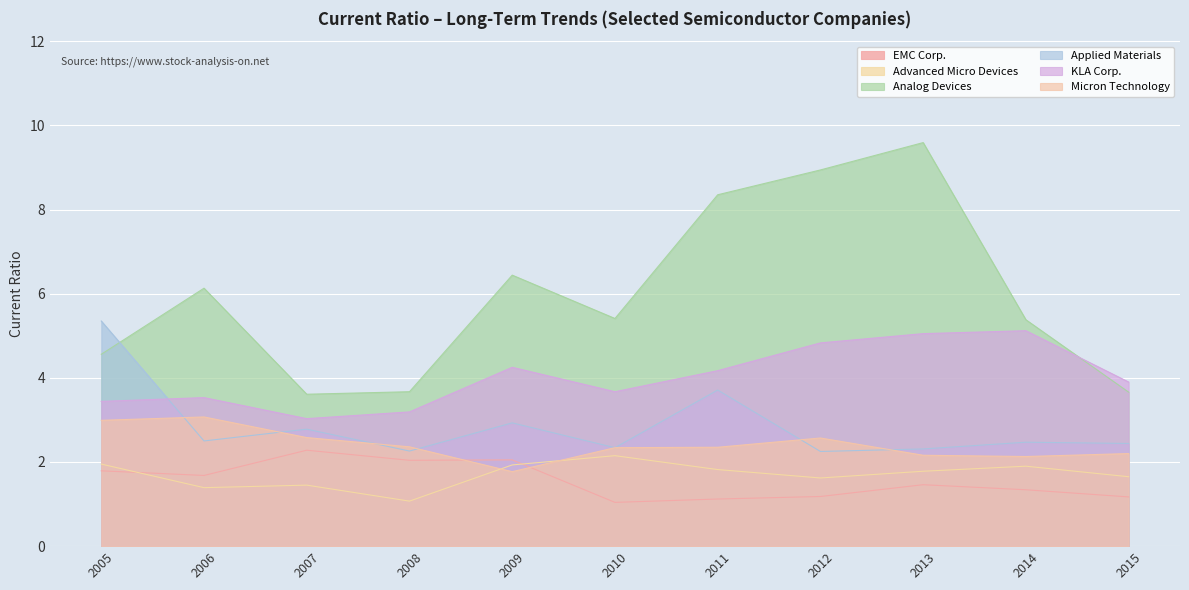

Which category has the highest value across all series?

2013